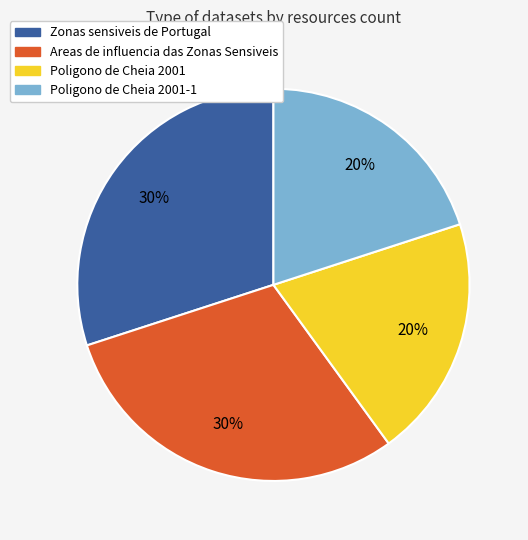

Is there a majority slice in this chart?

No